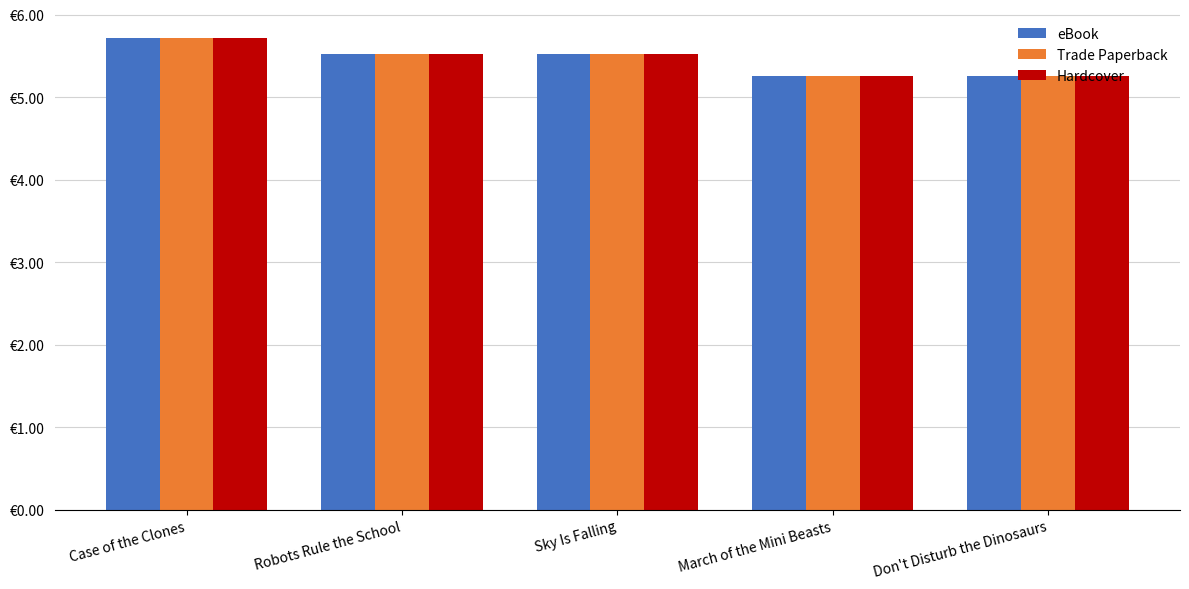

What is the label of the 1st bar from the left?

Case of the Clones